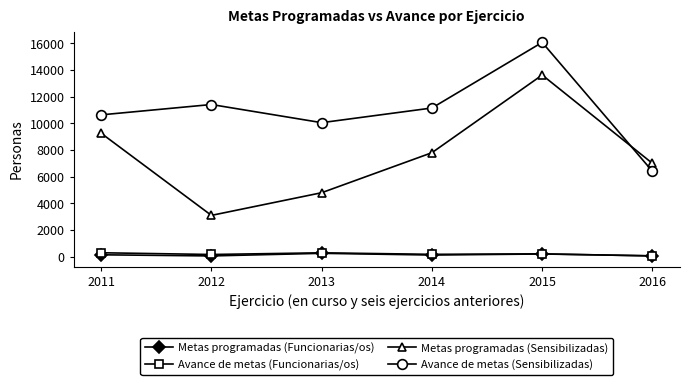

True or false: Metas programadas (Sensibilizadas) has more than 0 interior local peaks.

True